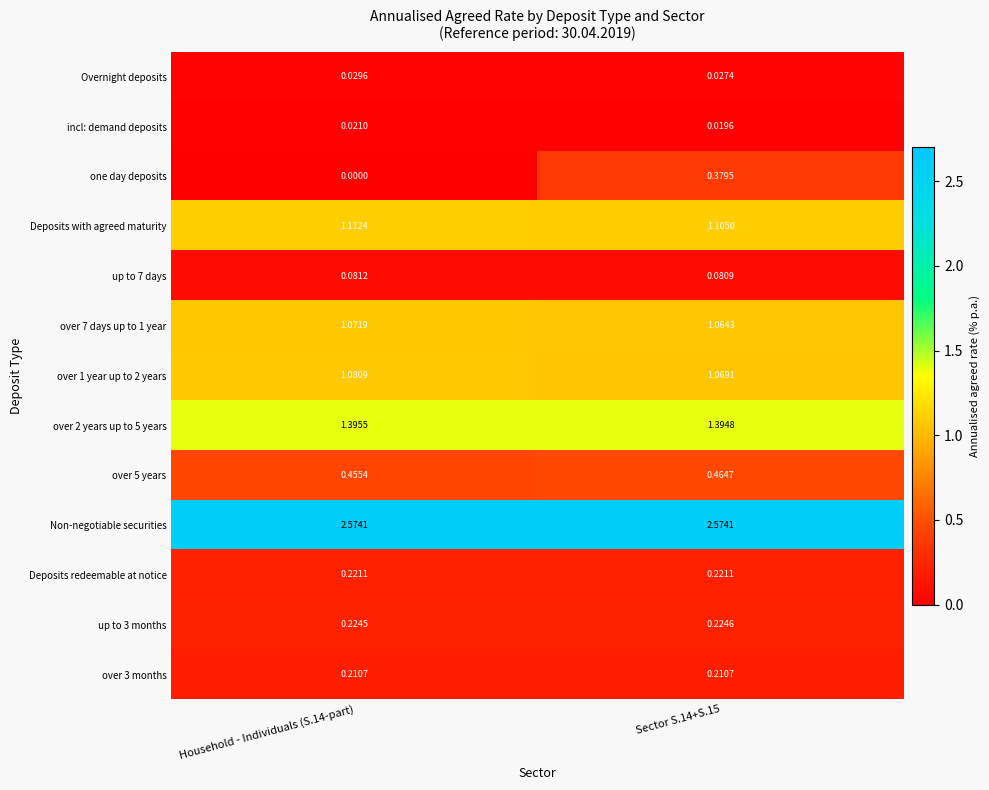

How many series are shown in this chart?

13